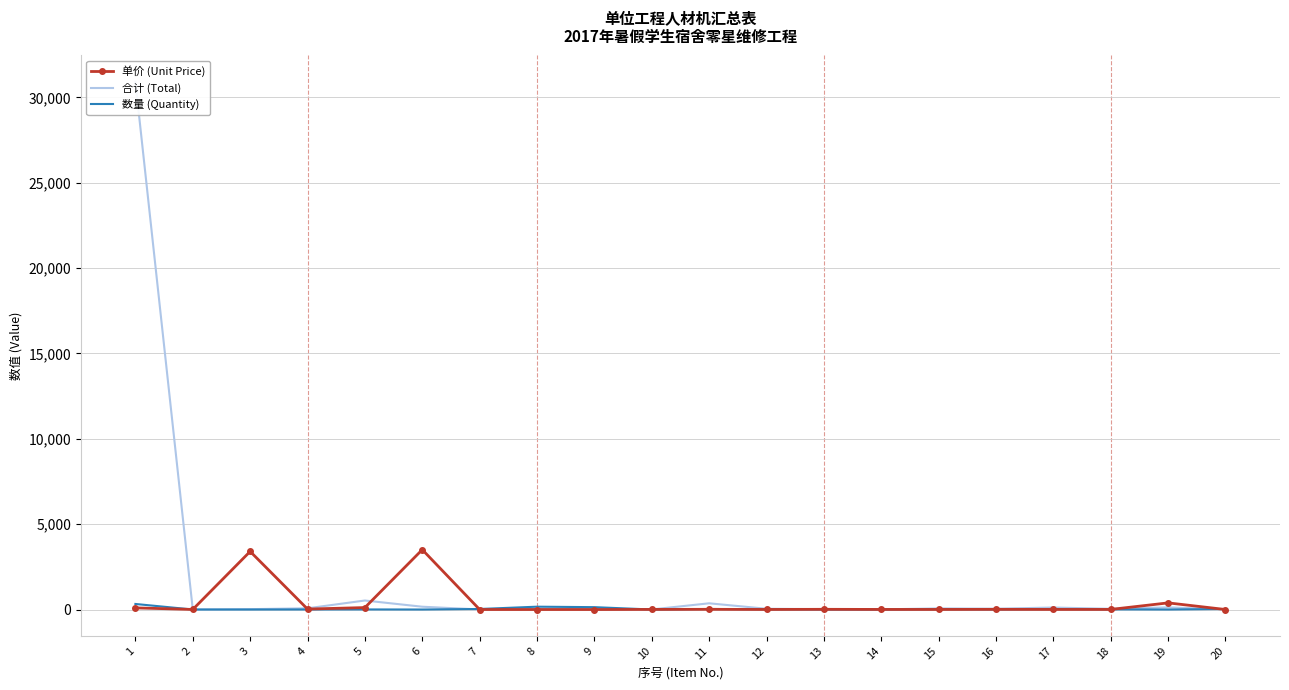

The value of 单价 (Unit Price) at 8 is 0.1. True or false?

False